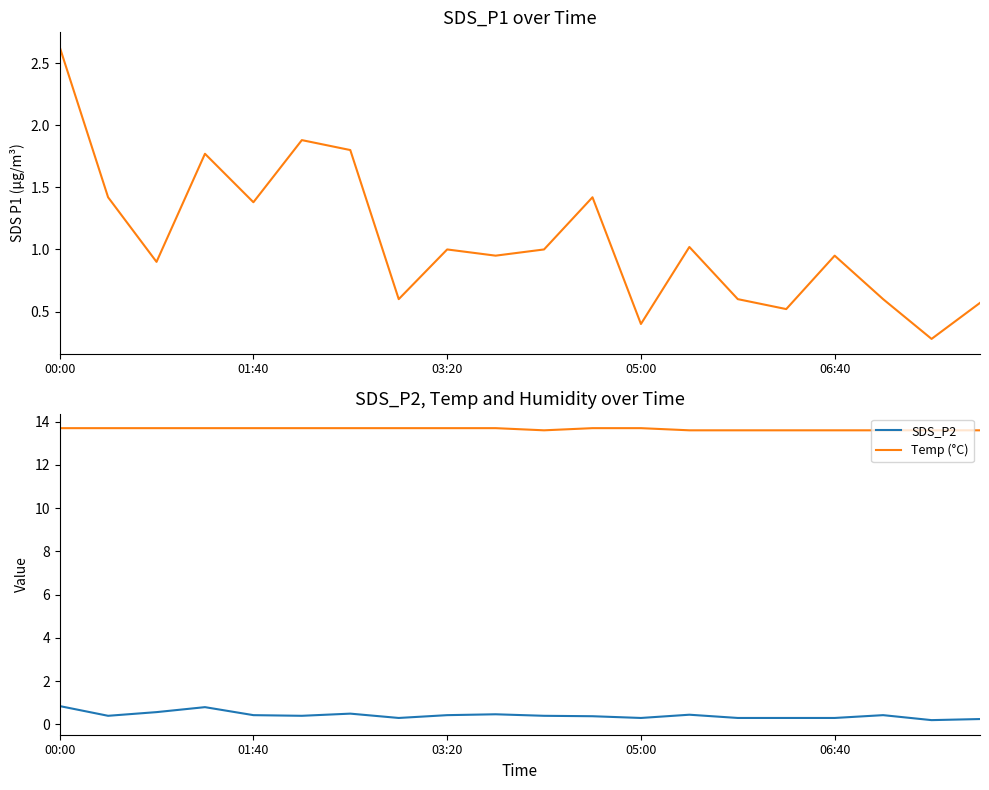

The value of SDS_P1 at 17 is 0.3. True or false?

False